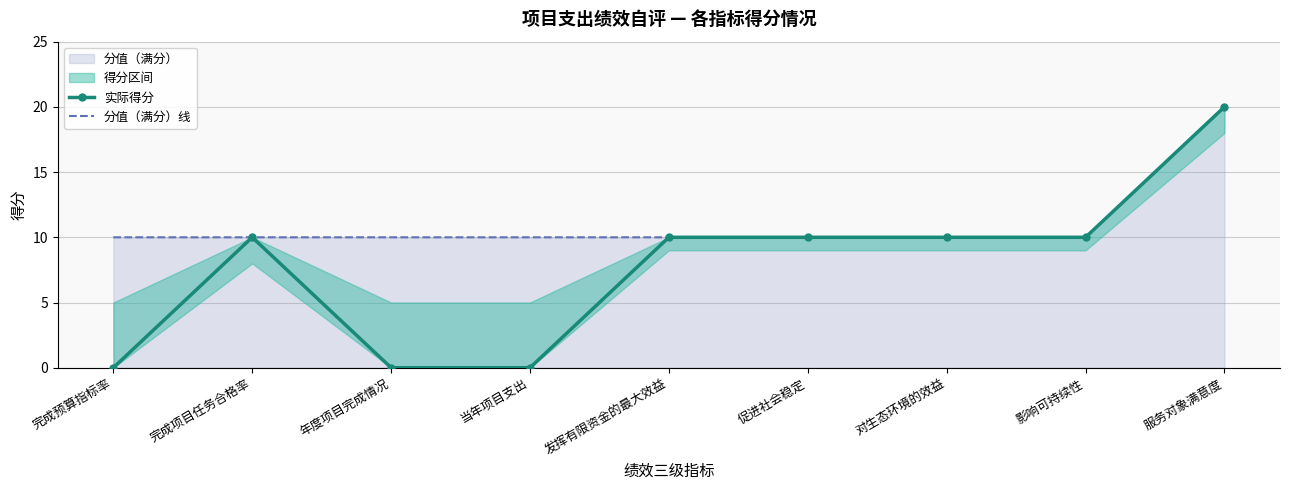

How many data points does each series have?

9